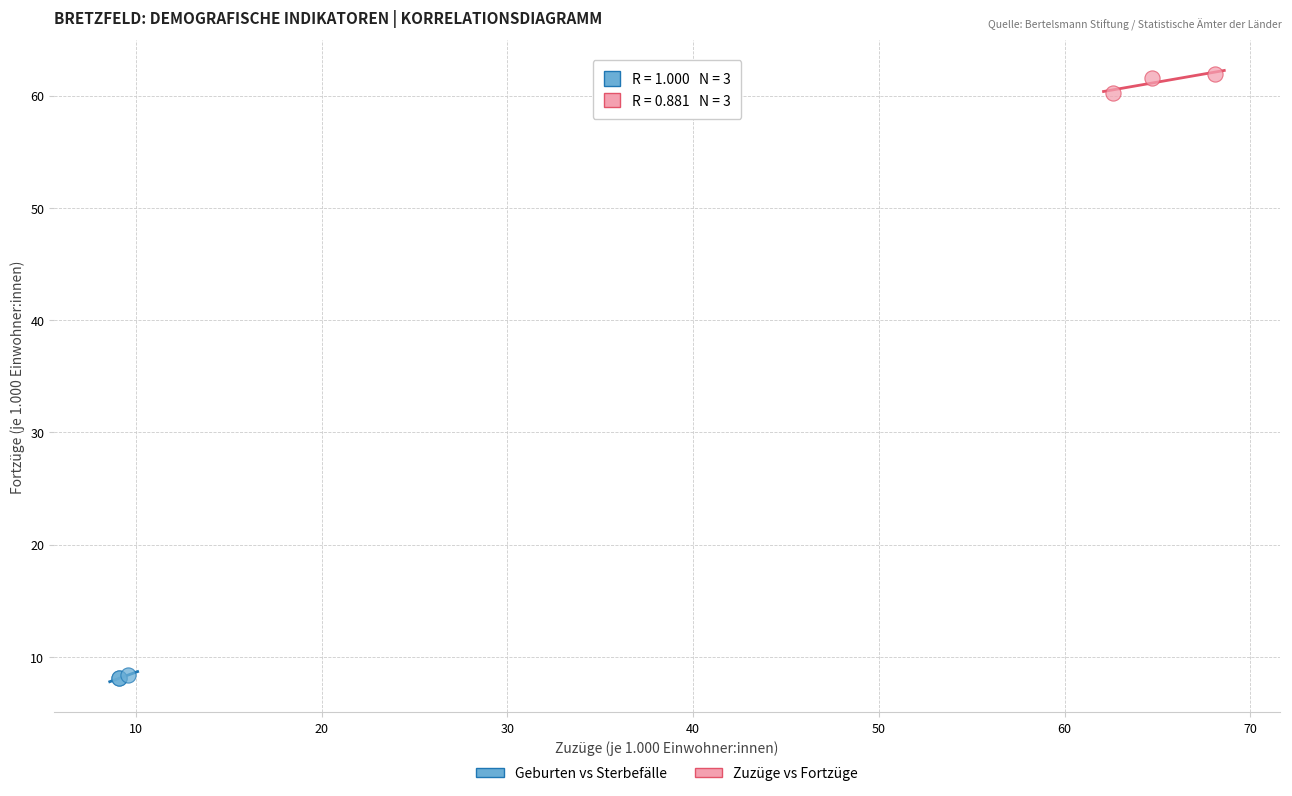

What are all the series names shown in the legend?

Geburten vs Sterbefälle, Zuzüge vs Fortzüge